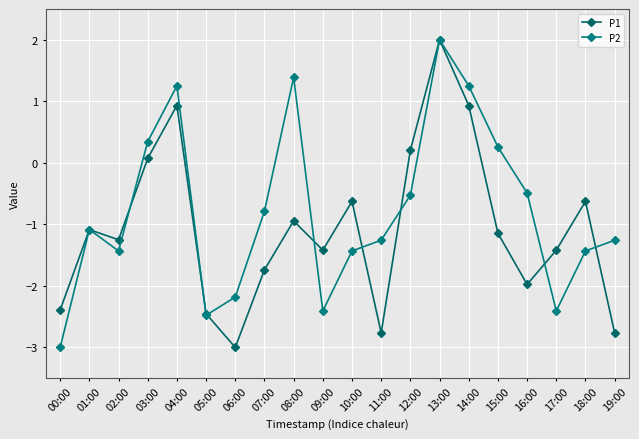

Which category has the highest value across all series?

13:00